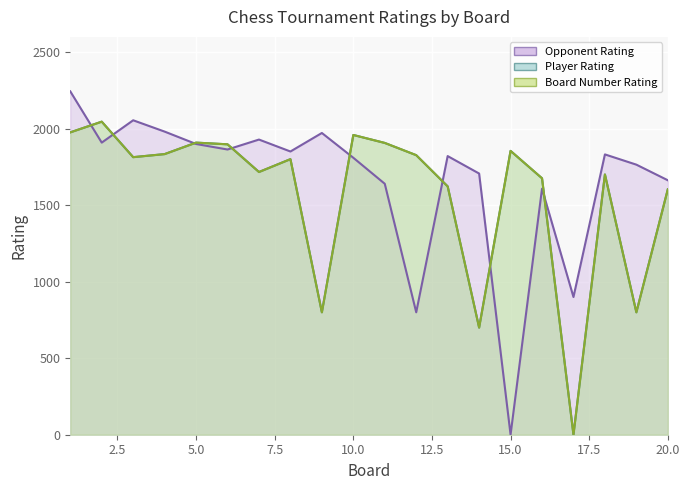

What is the maximum value shown in the chart?

2244